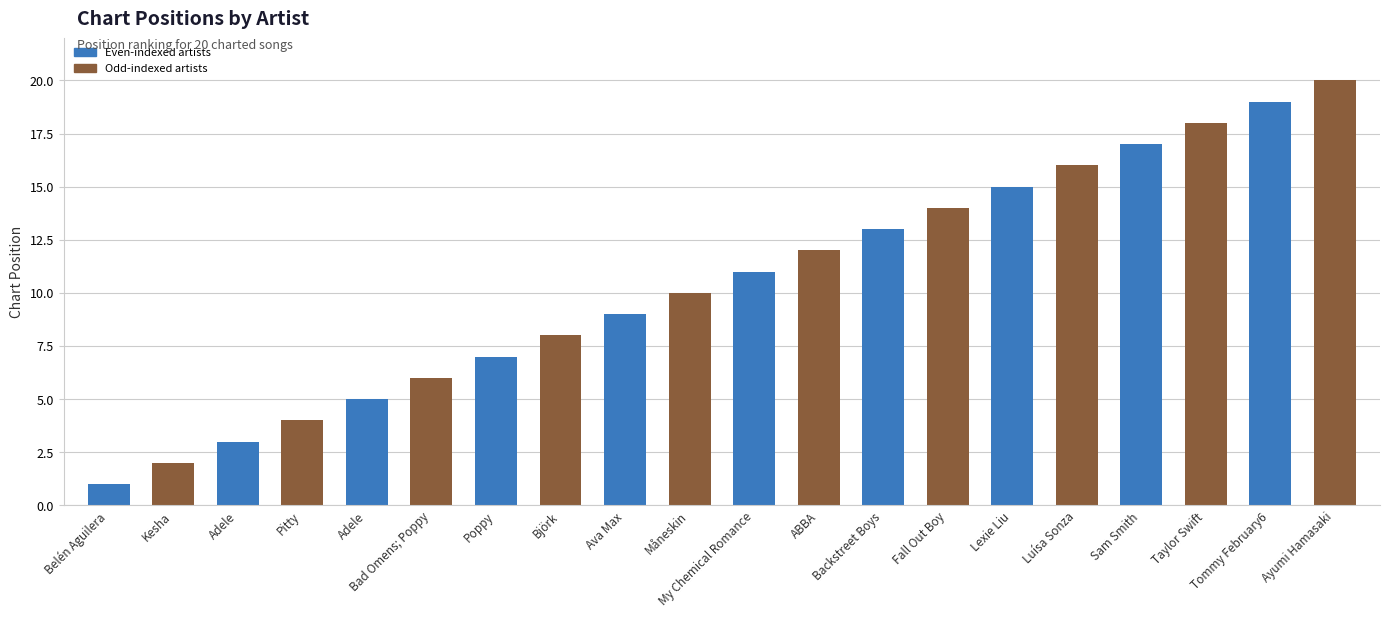

What is the difference between the maximum and minimum values?

19